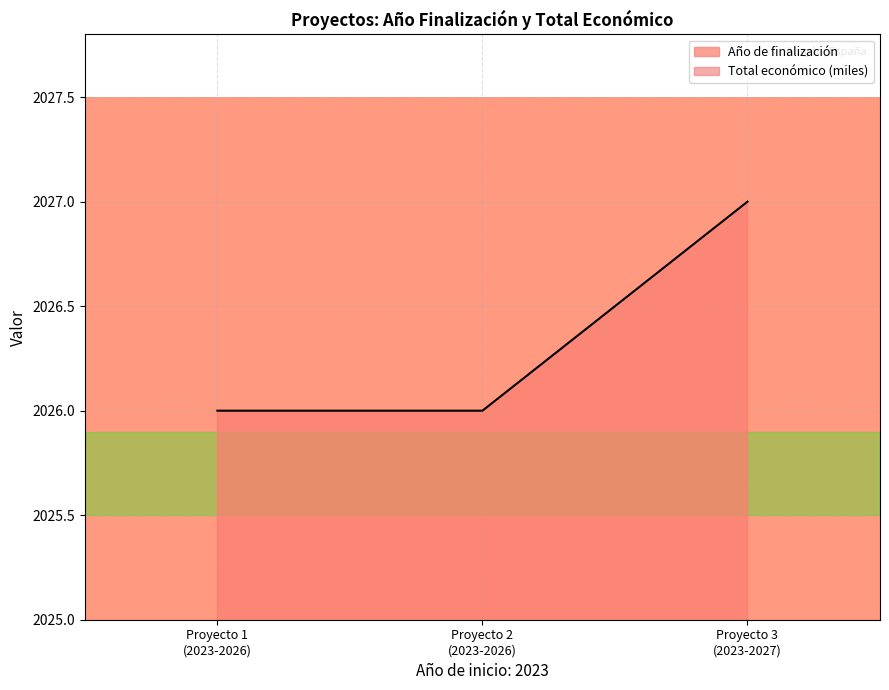

Reading left to right, list all the values displayed in this chart.

Año de finalización: 2026.0	2026.0	2027.0
Total económico: 2023.2	2023.1	2023.2